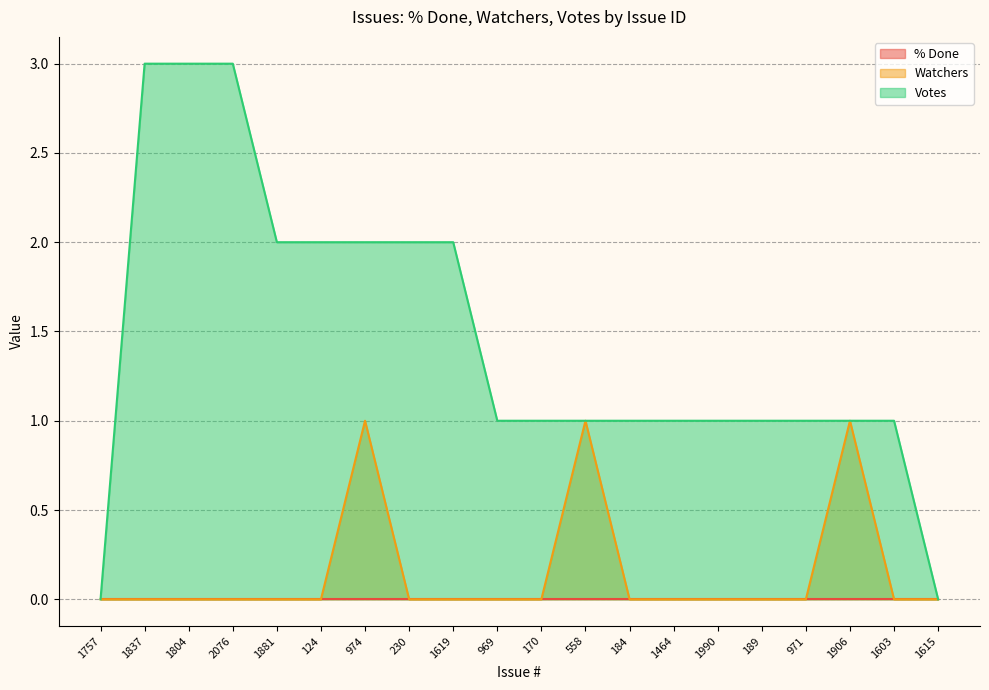

Which category has the highest value across all series?

1837